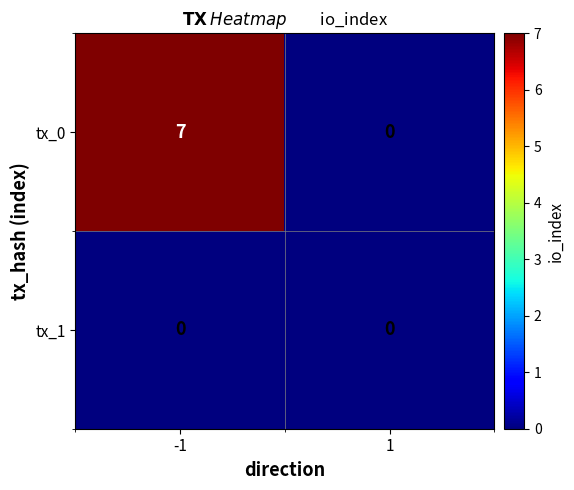

List the series in order of their overall mean, highest first.

tx_0, tx_1